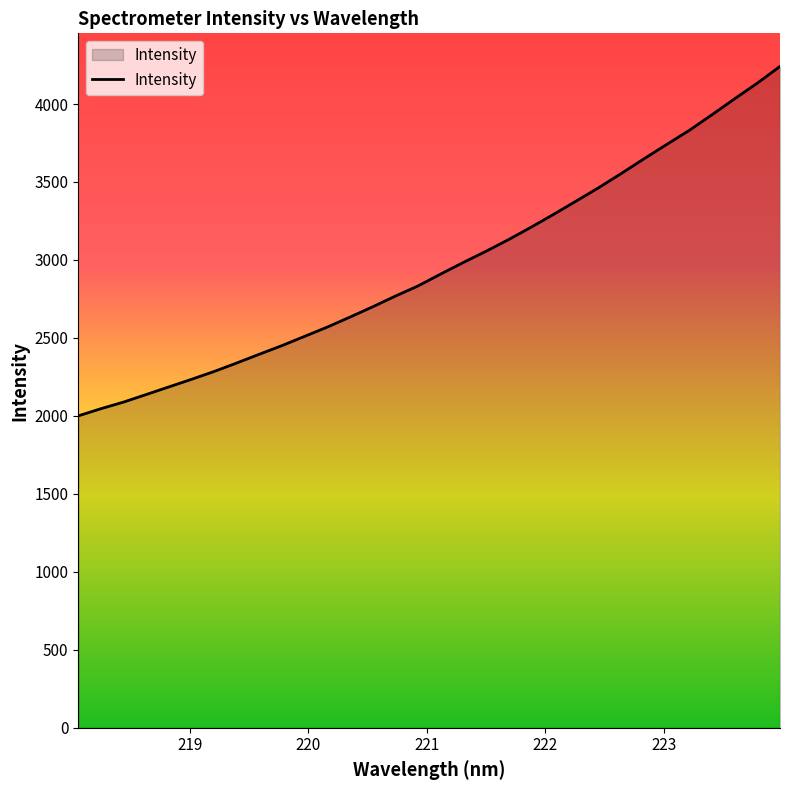

What is the maximum value shown in the chart?

4241.1